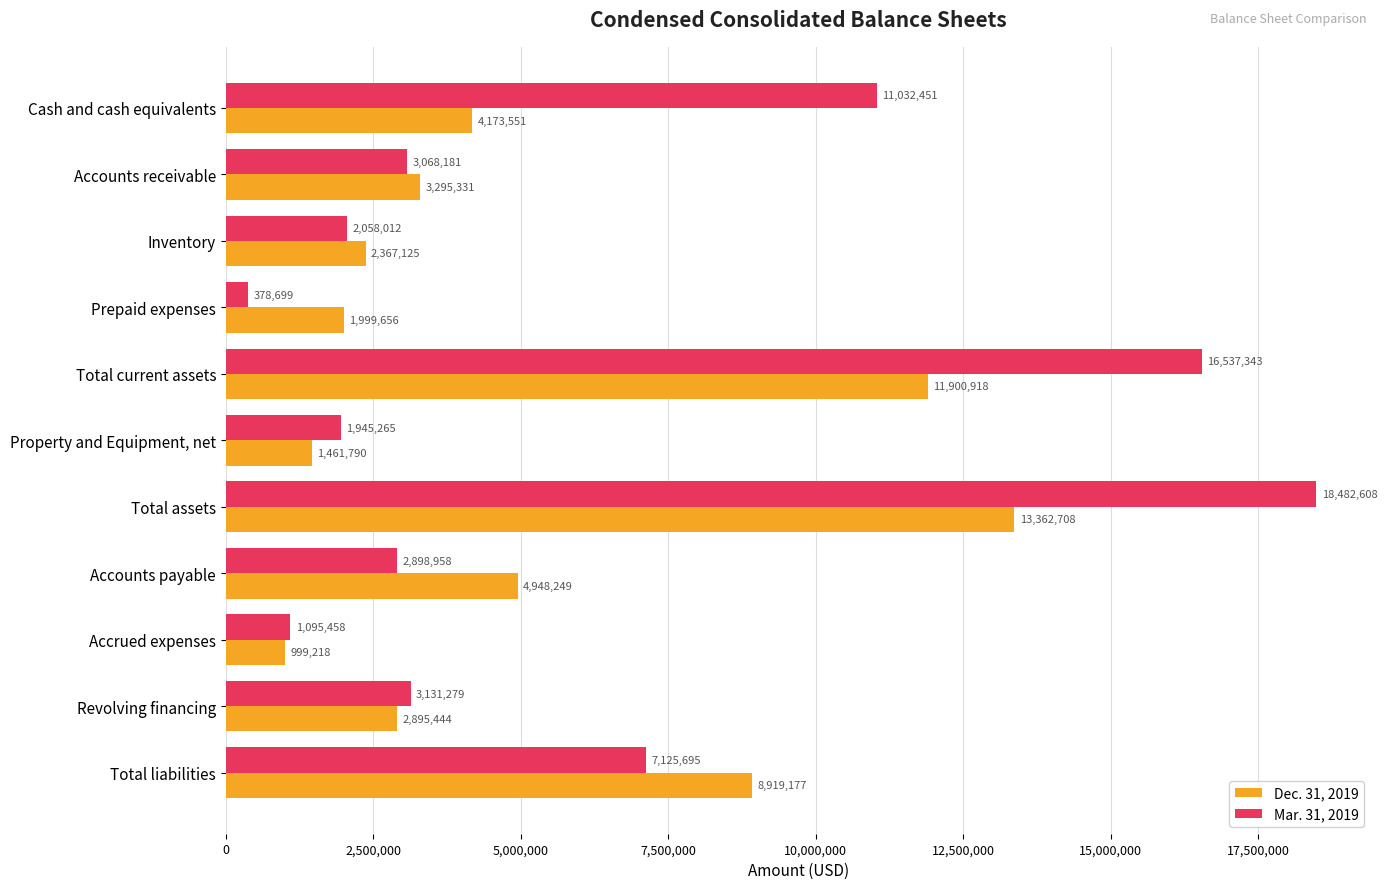

What is the difference between the second highest and second lowest values in the Dec. 31, 2019 series?

10439128